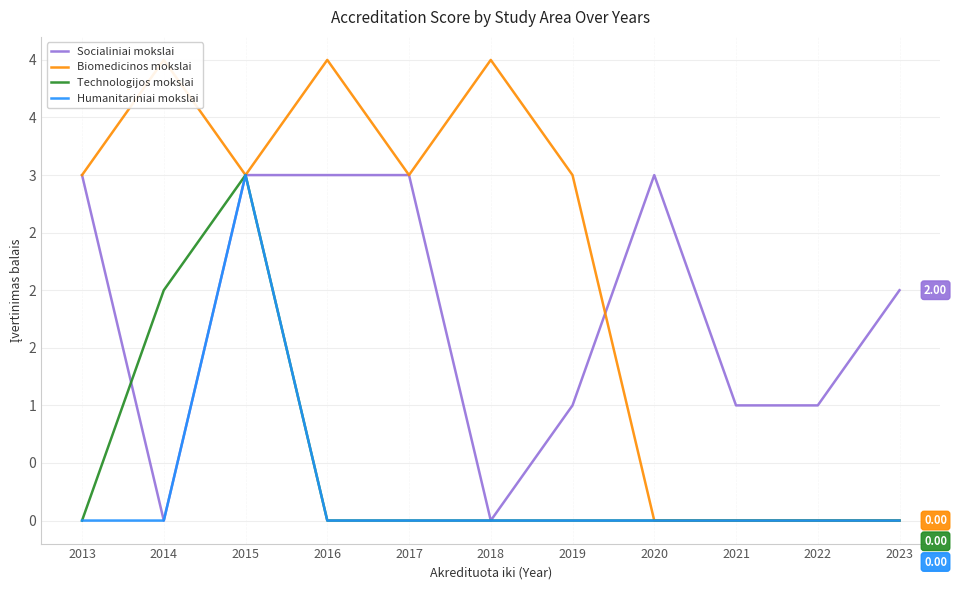

What is the spread (max minus min) of values at 2016?

4